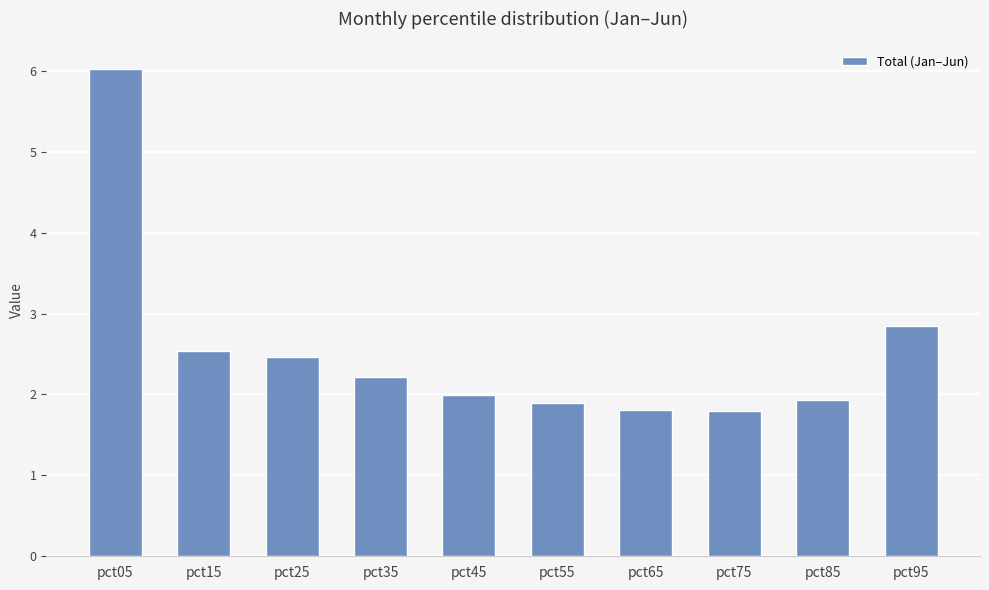

What is the approximate value at pct75?

1.8